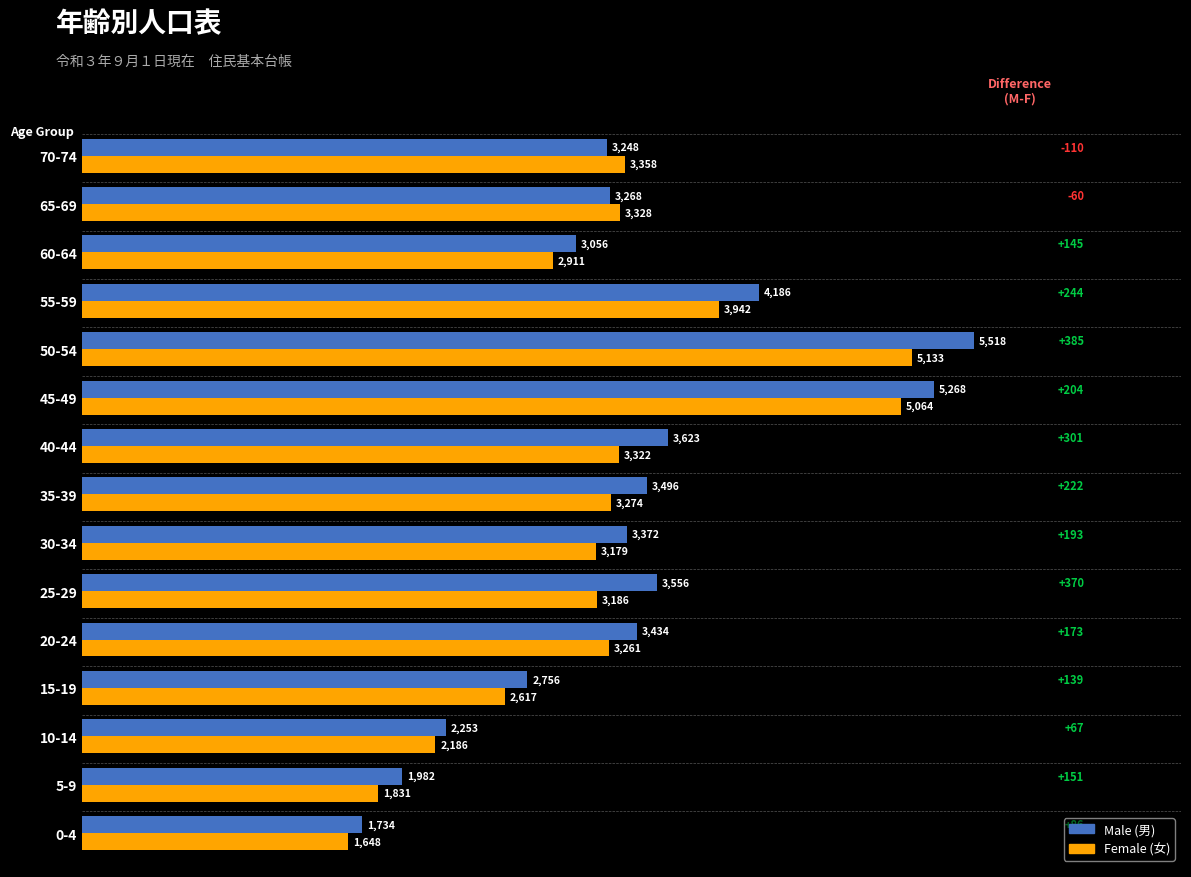

What is the difference between the second highest and second lowest values in the Female (女) series?

3233